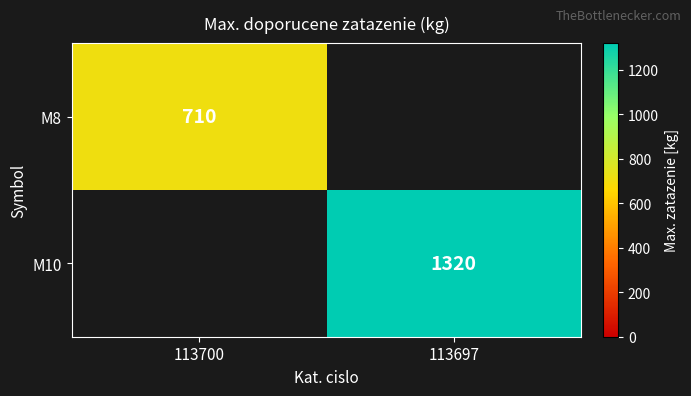

Is it true that M10 equals 1320 at 113697?

True